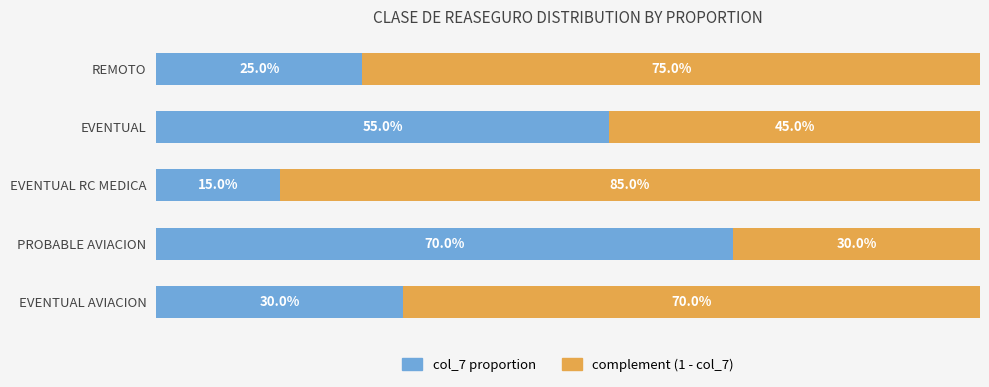

Which series has the largest total across all categories?

complement (1 - col_7)